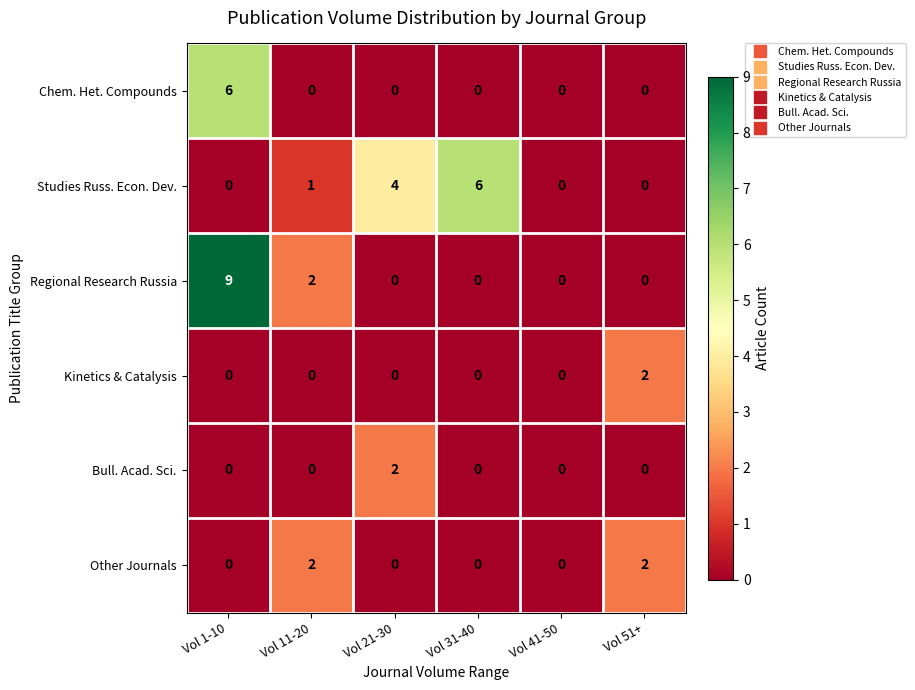

The Bull. Acad. Sci. series shows -1 at Vol 41-50. True or false?

False